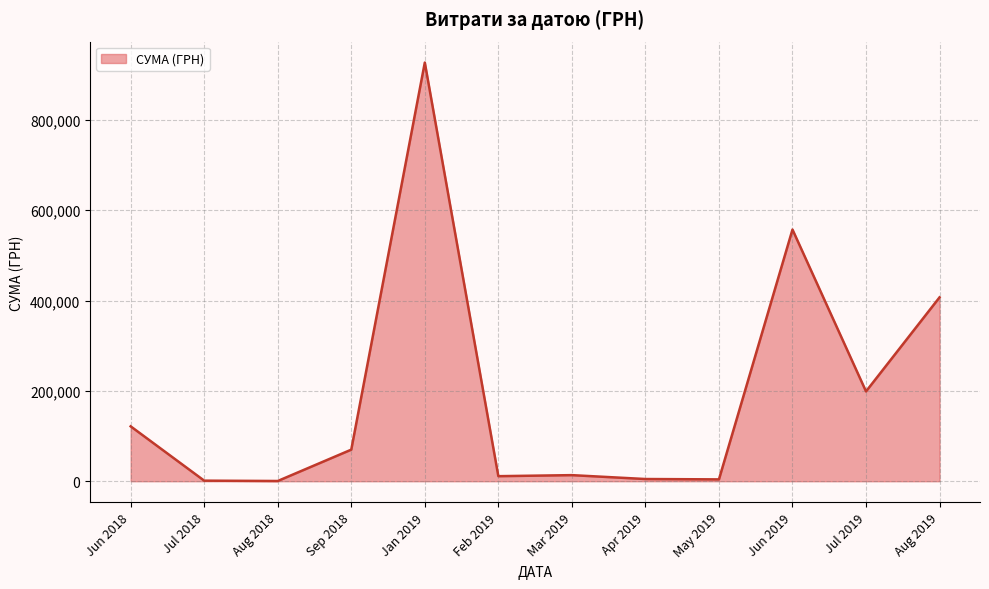

True or false: there are more than 1 points higher than both neighbors.

True